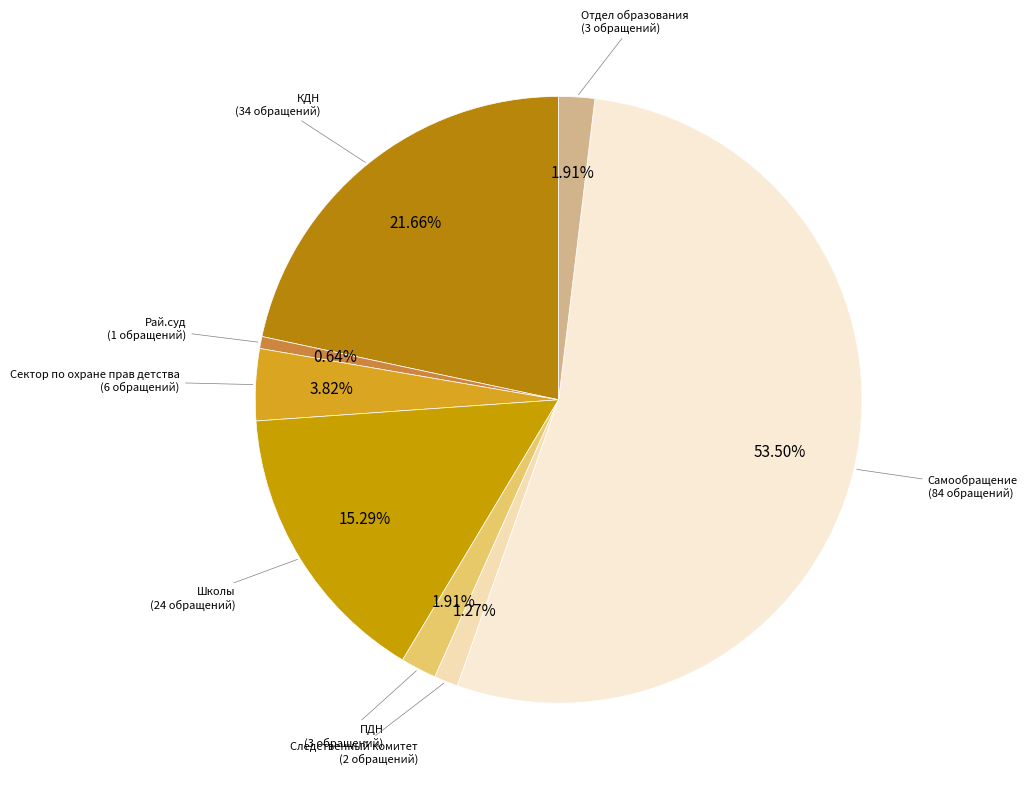

Count the number of slices in the pie.

8